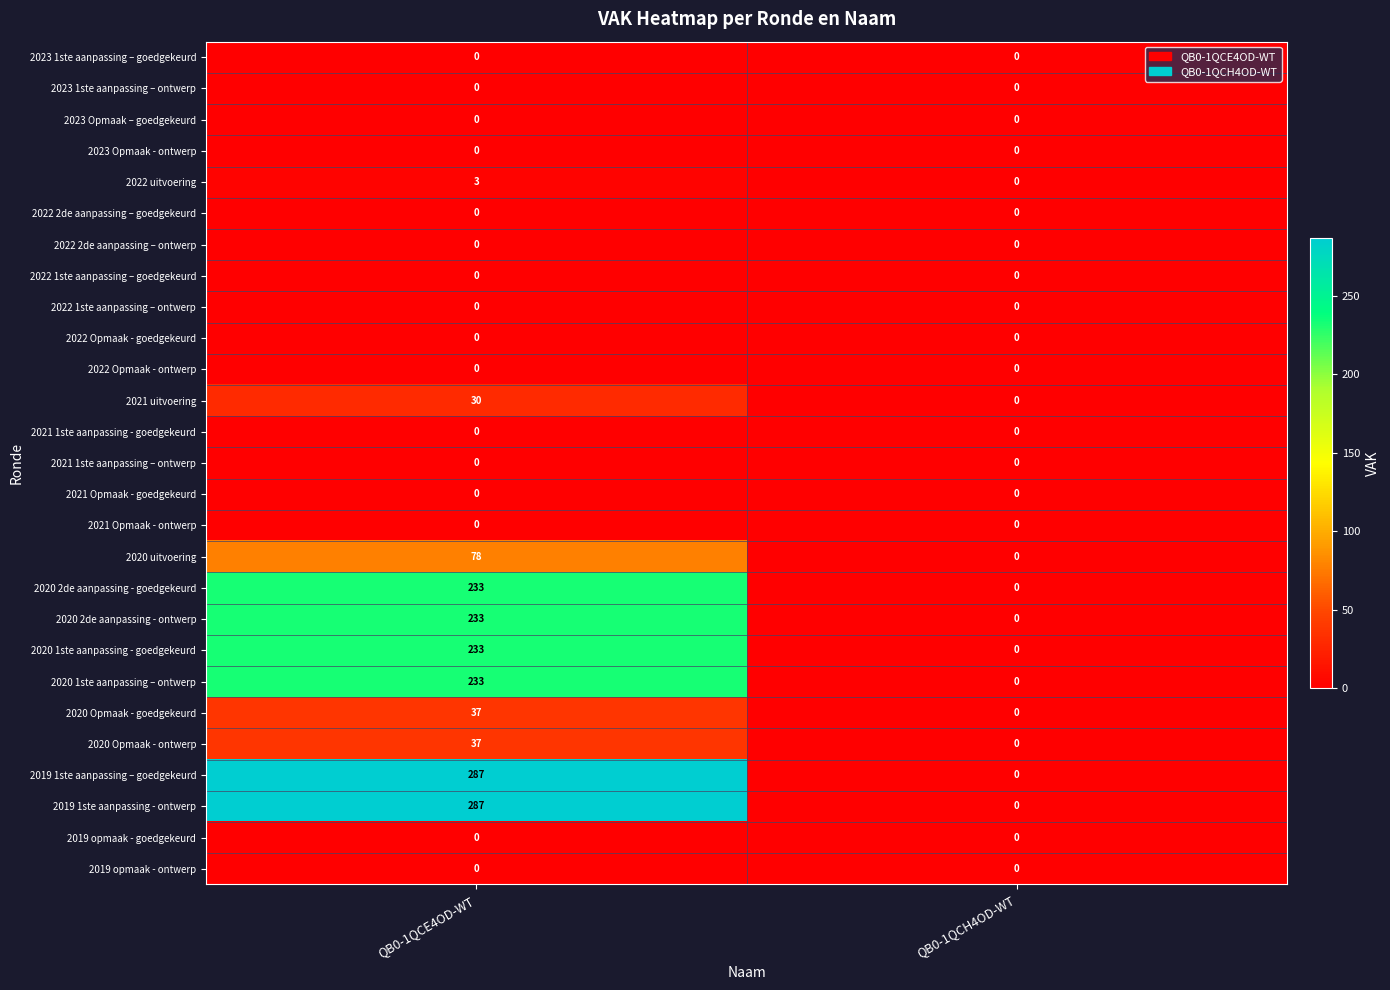

At how many categories does at least one series exceed 24?

1